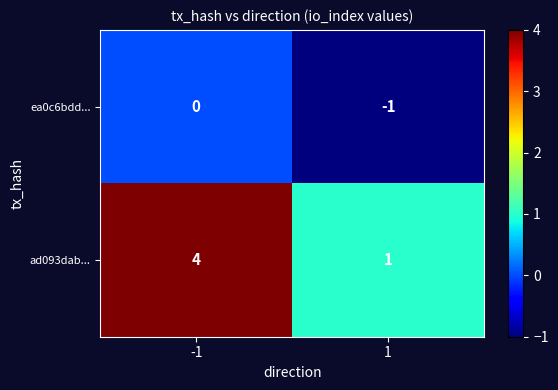

List the labels in order of ad093dab... value, smallest first.

1, -1